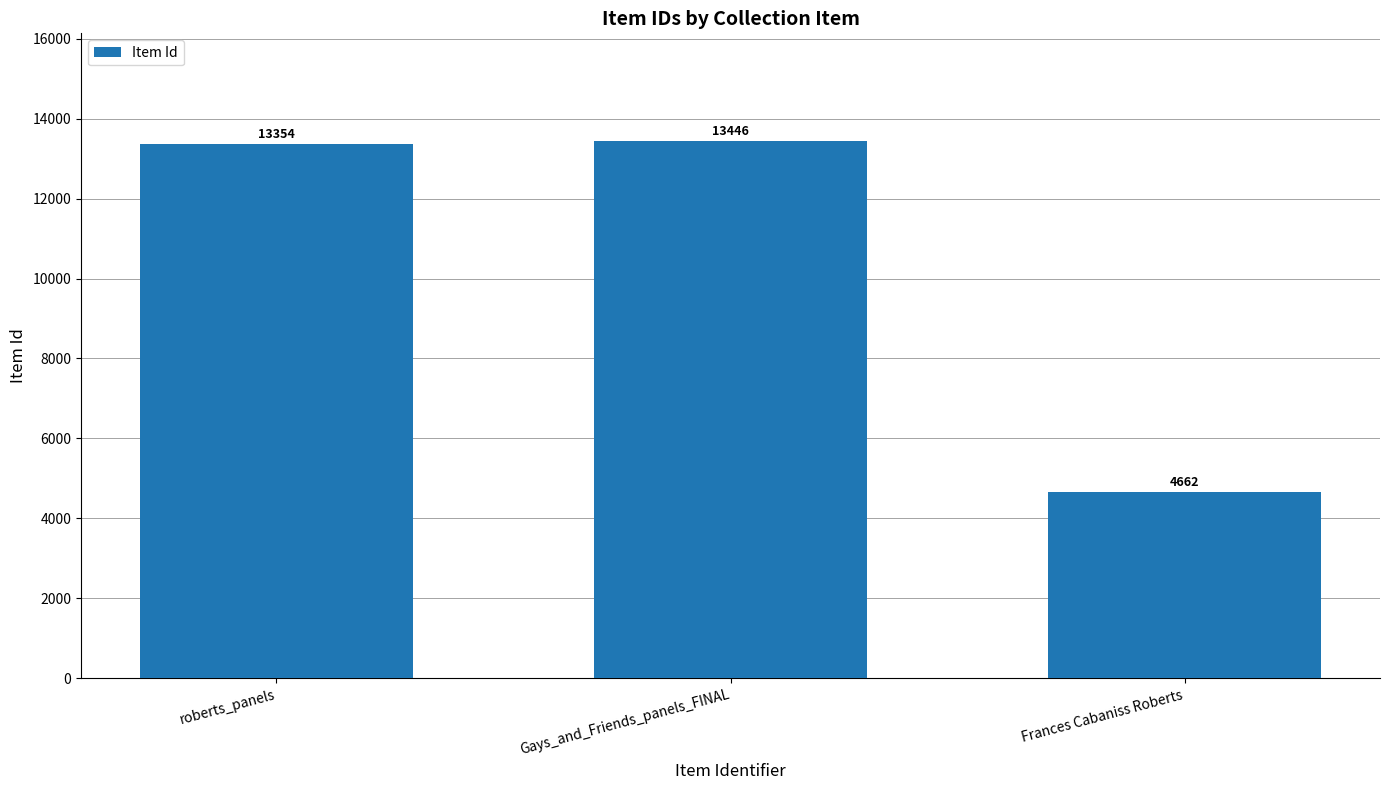

Is it true that the value at Frances Cabaniss Roberts is 2640?

False